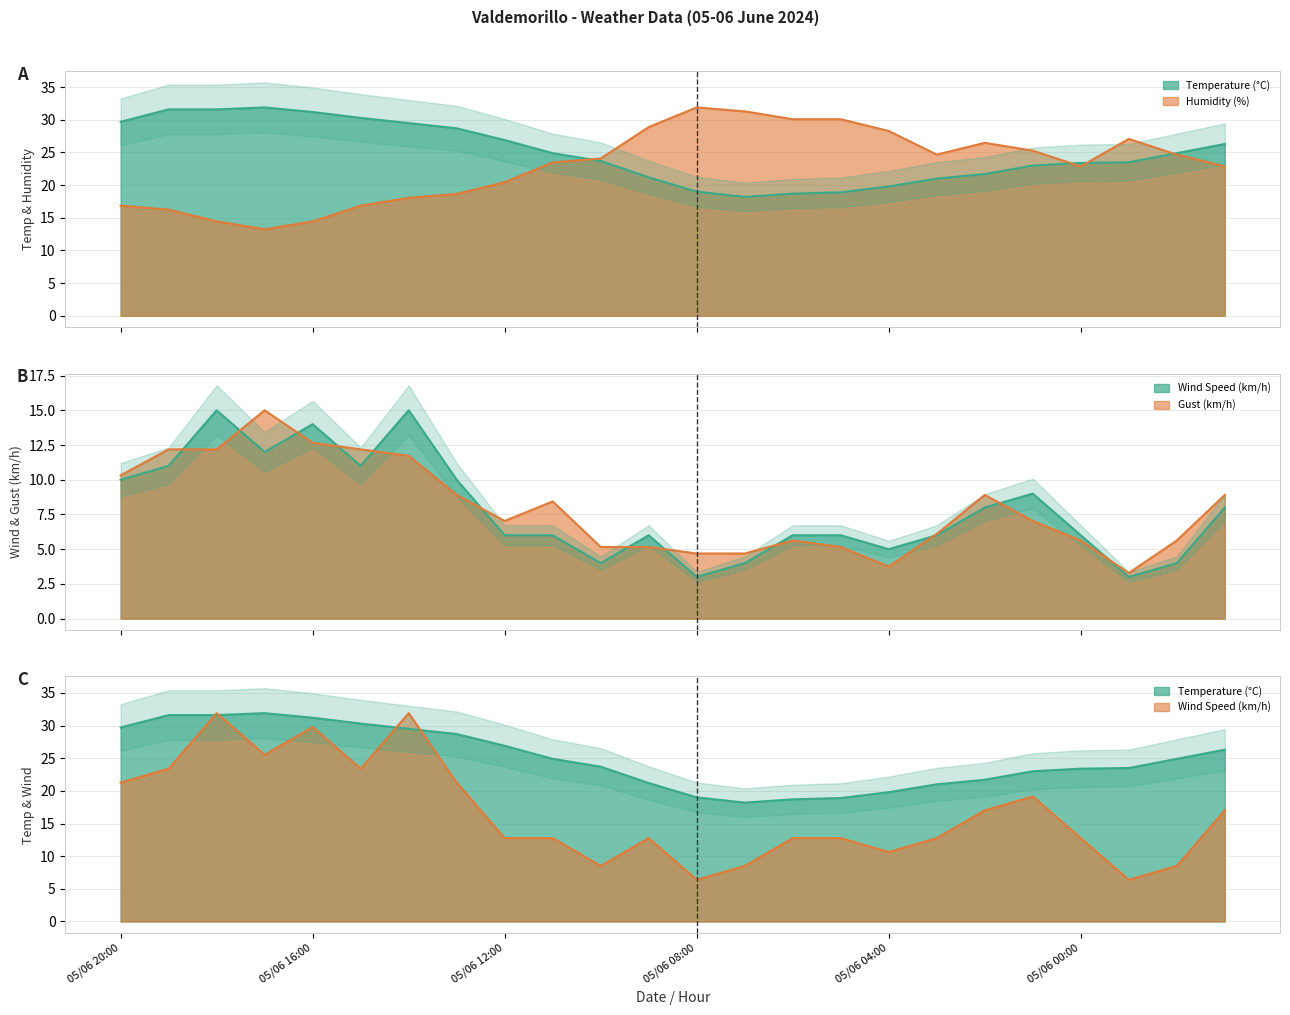

What is the difference between the maximum and minimum values in the Gust (km/h) series?

11.7